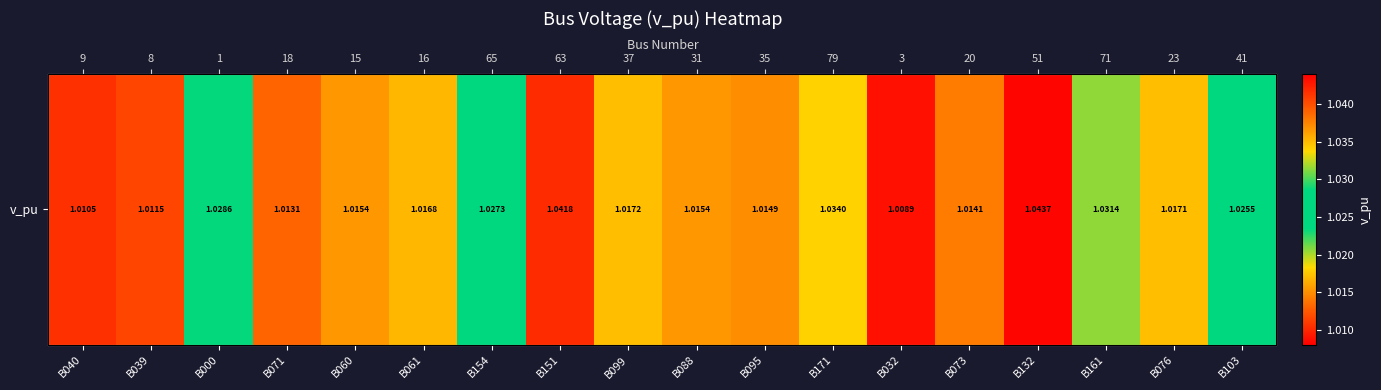

Read the value at B088.

1.0